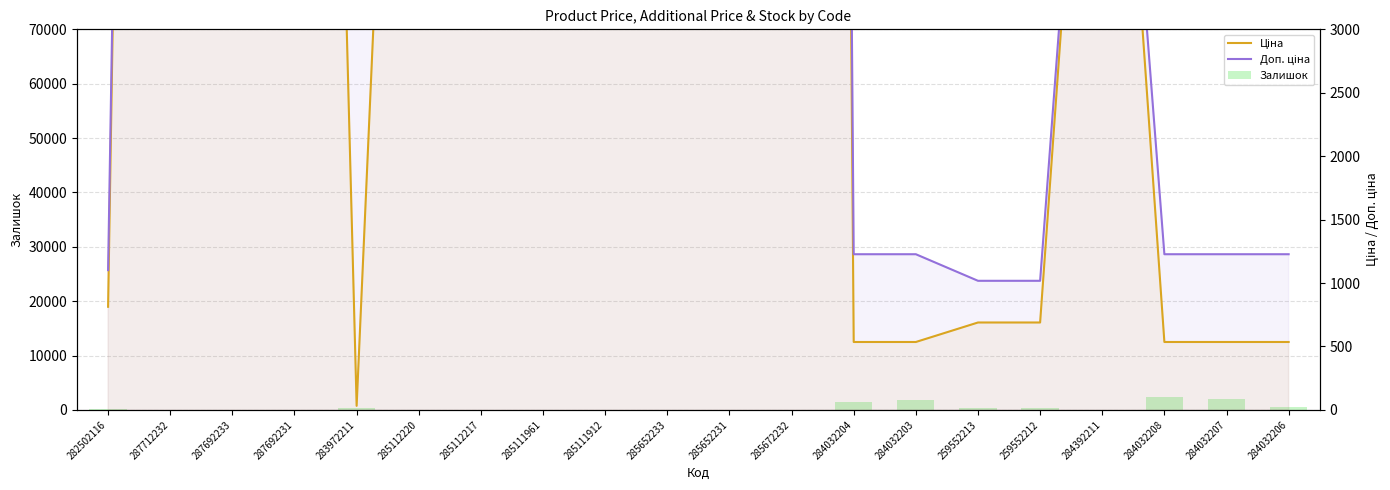

Reading left to right, list all the values displayed in this chart.

Залишок: 125.0	0.0	0.0	0.0	264.0	17.0	17.0	17.0	14.0	12.0	22.0	15.0	1460.0	1756.0	330.0	333.0	39.0	2433.0	1936.0	541.0
Ціна: 813.0	30512.3	18671.5	18671.5	32.0	11113.6	11113.6	11113.6	11113.6	37343.0	37343.0	61024.7	535.4	535.4	689.1	689.1	7545.9	535.4	535.4	535.4
Доп. ціна: 1101.8	30512.3	18671.5	18671.5	3205.0	11113.6	11113.6	11113.6	11113.6	37343.0	37343.0	61024.7	1227.2	1227.2	1017.8	1017.8	7545.9	1227.2	1227.2	1227.2